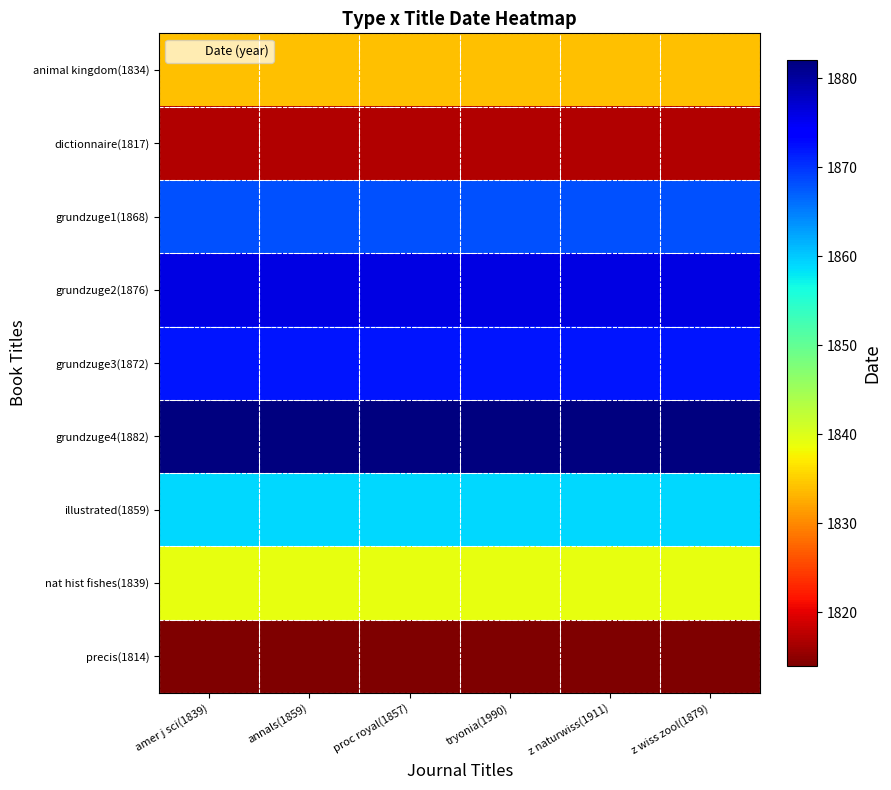

At which category is the sum across all series the highest?

amer j sci(1839)